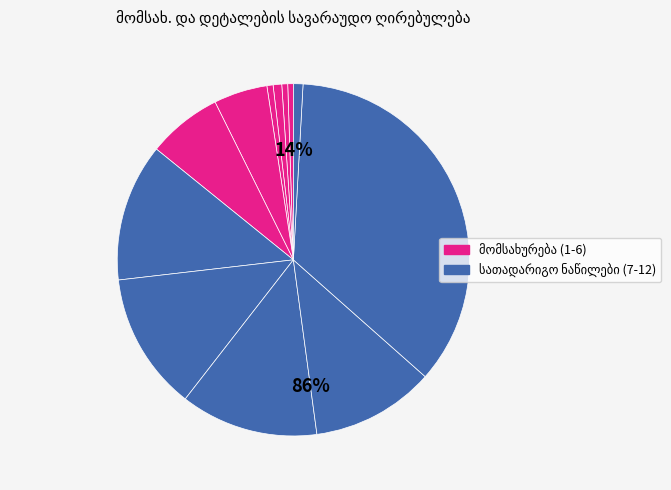

Is there any slice that represents more than half of the pie?

No